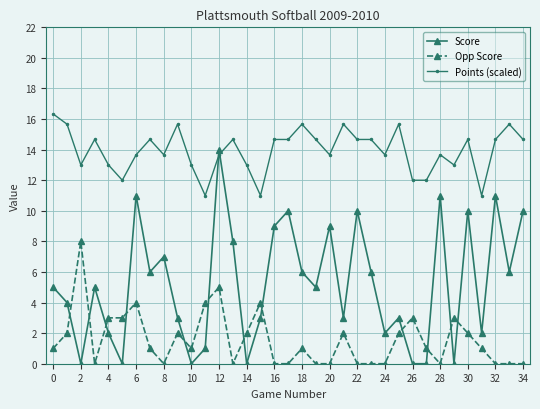

What is the lowest value of the Points (scaled) series?

11.0